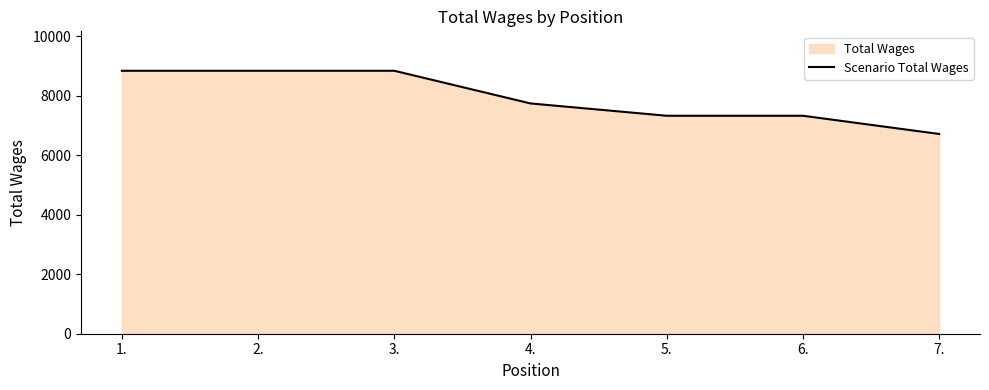

How many lines are shown in the chart?

1